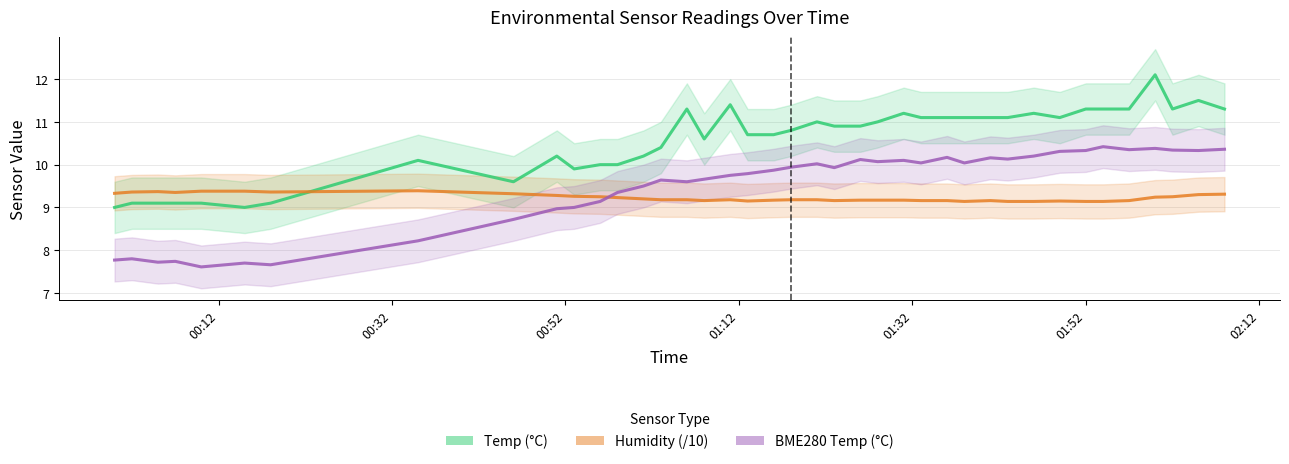

Which series has the widest spread of values?

Temp